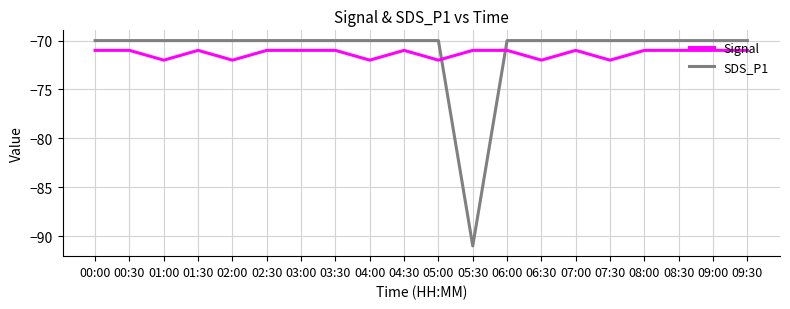

What is the total value across all series at 06:30?

-142